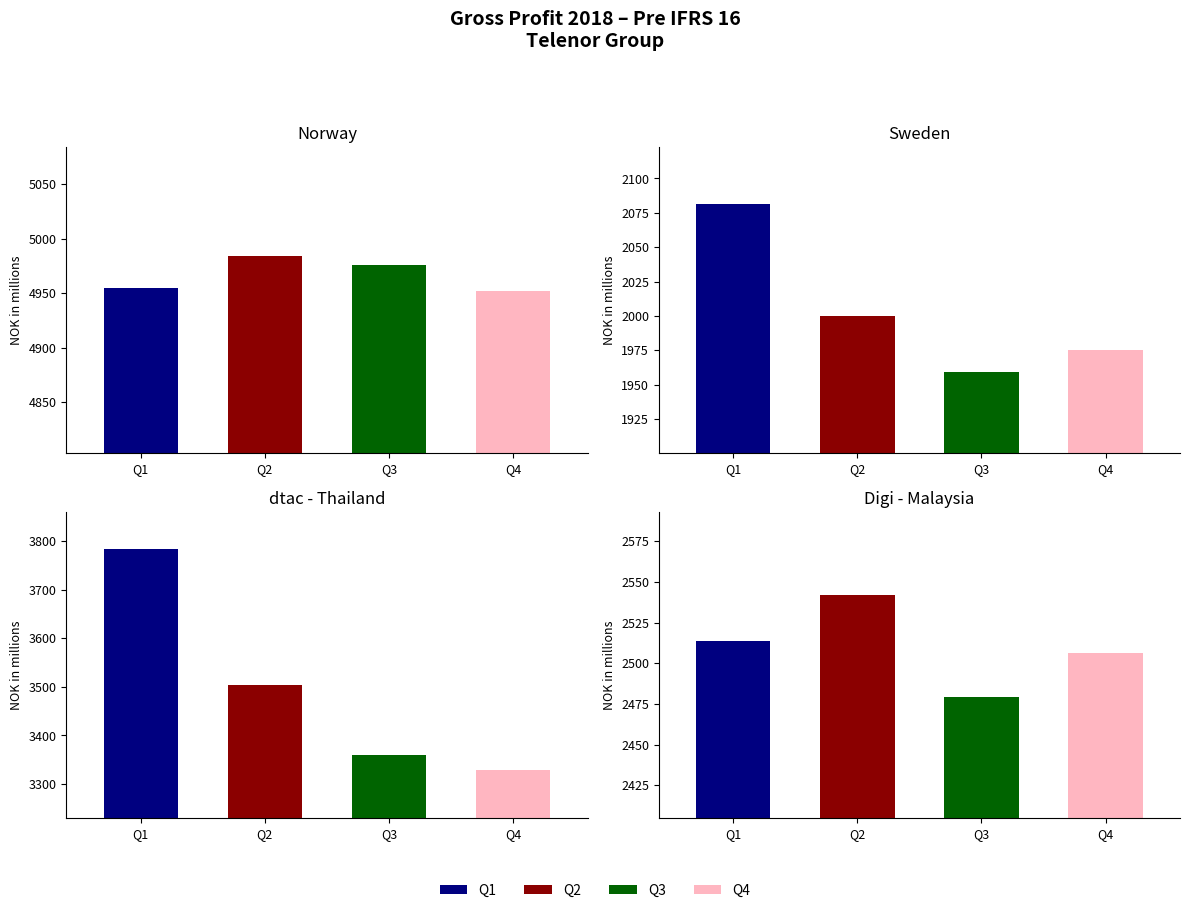

What is the maximum value for Sweden?

2081.1